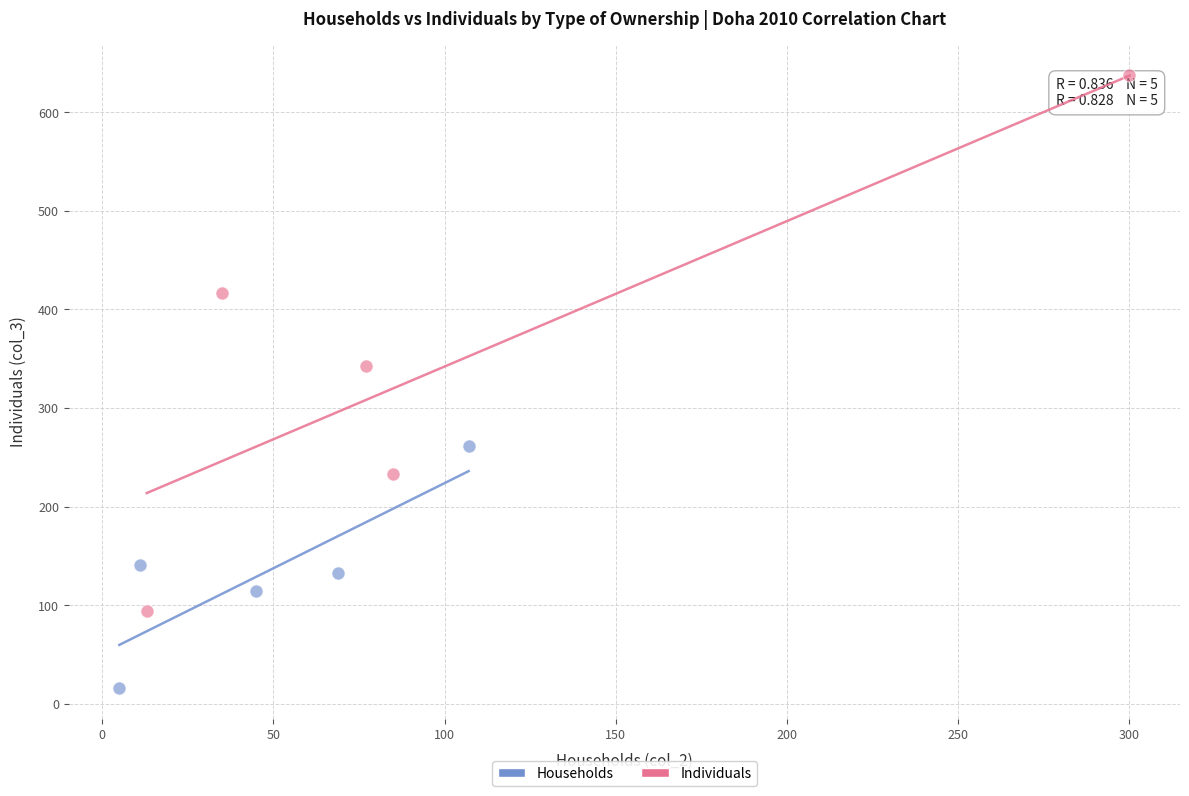

Which series reaches the maximum Y coordinate?

Individuals